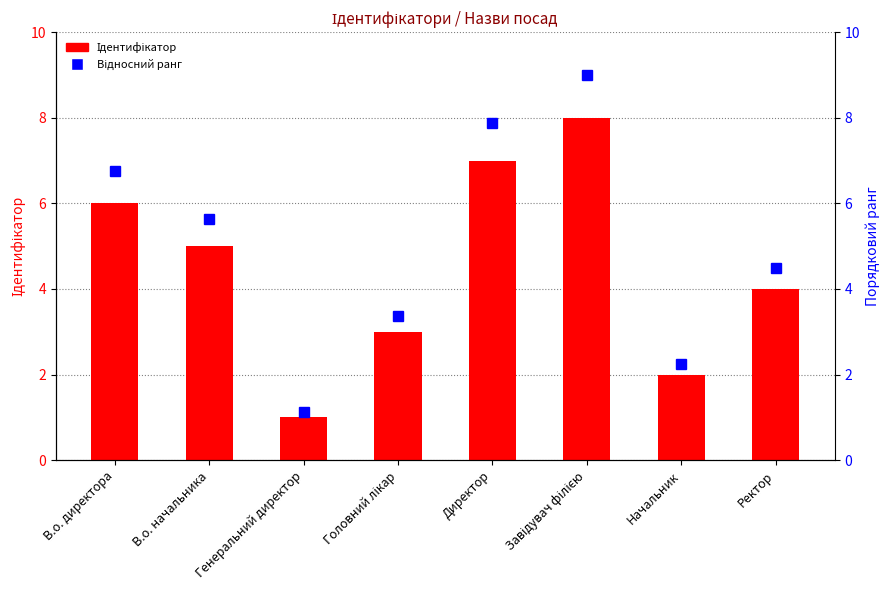

What is the label of the 3rd bar from the left?

Генеральний директор